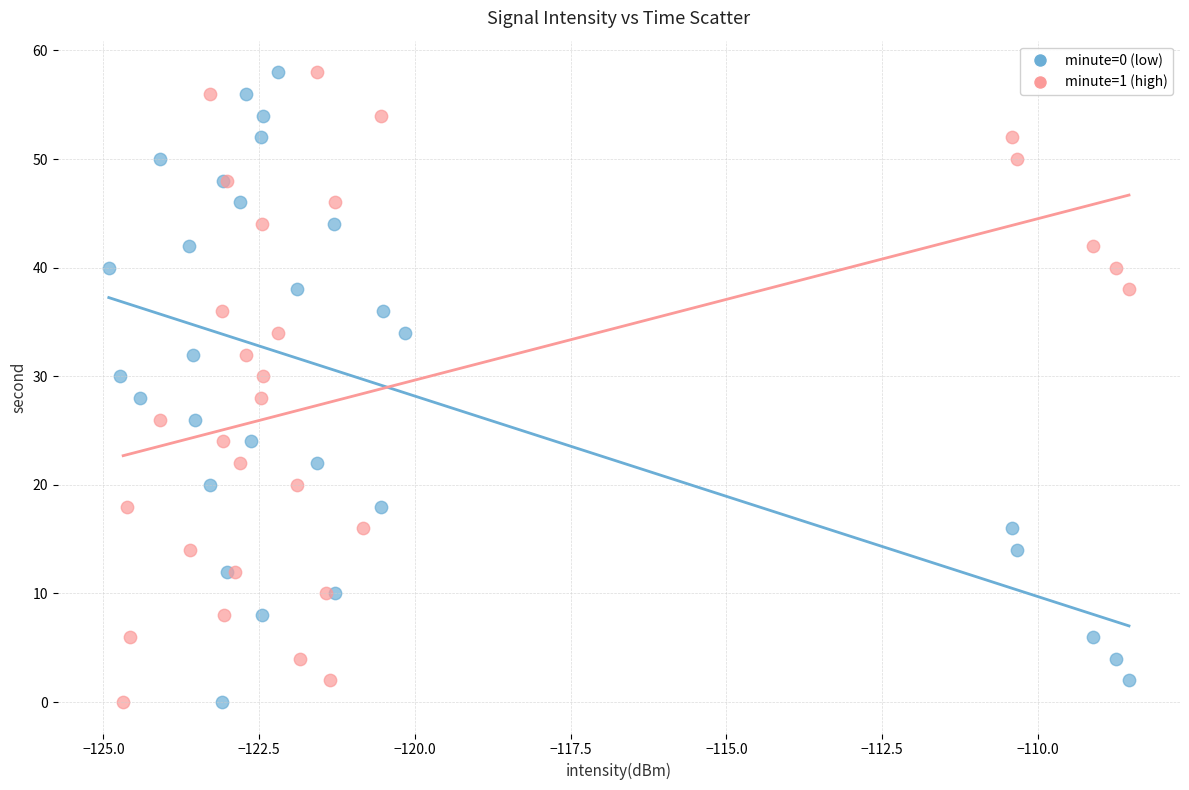

What are all the series names shown in the legend?

minute=0 (low), minute=1 (high)